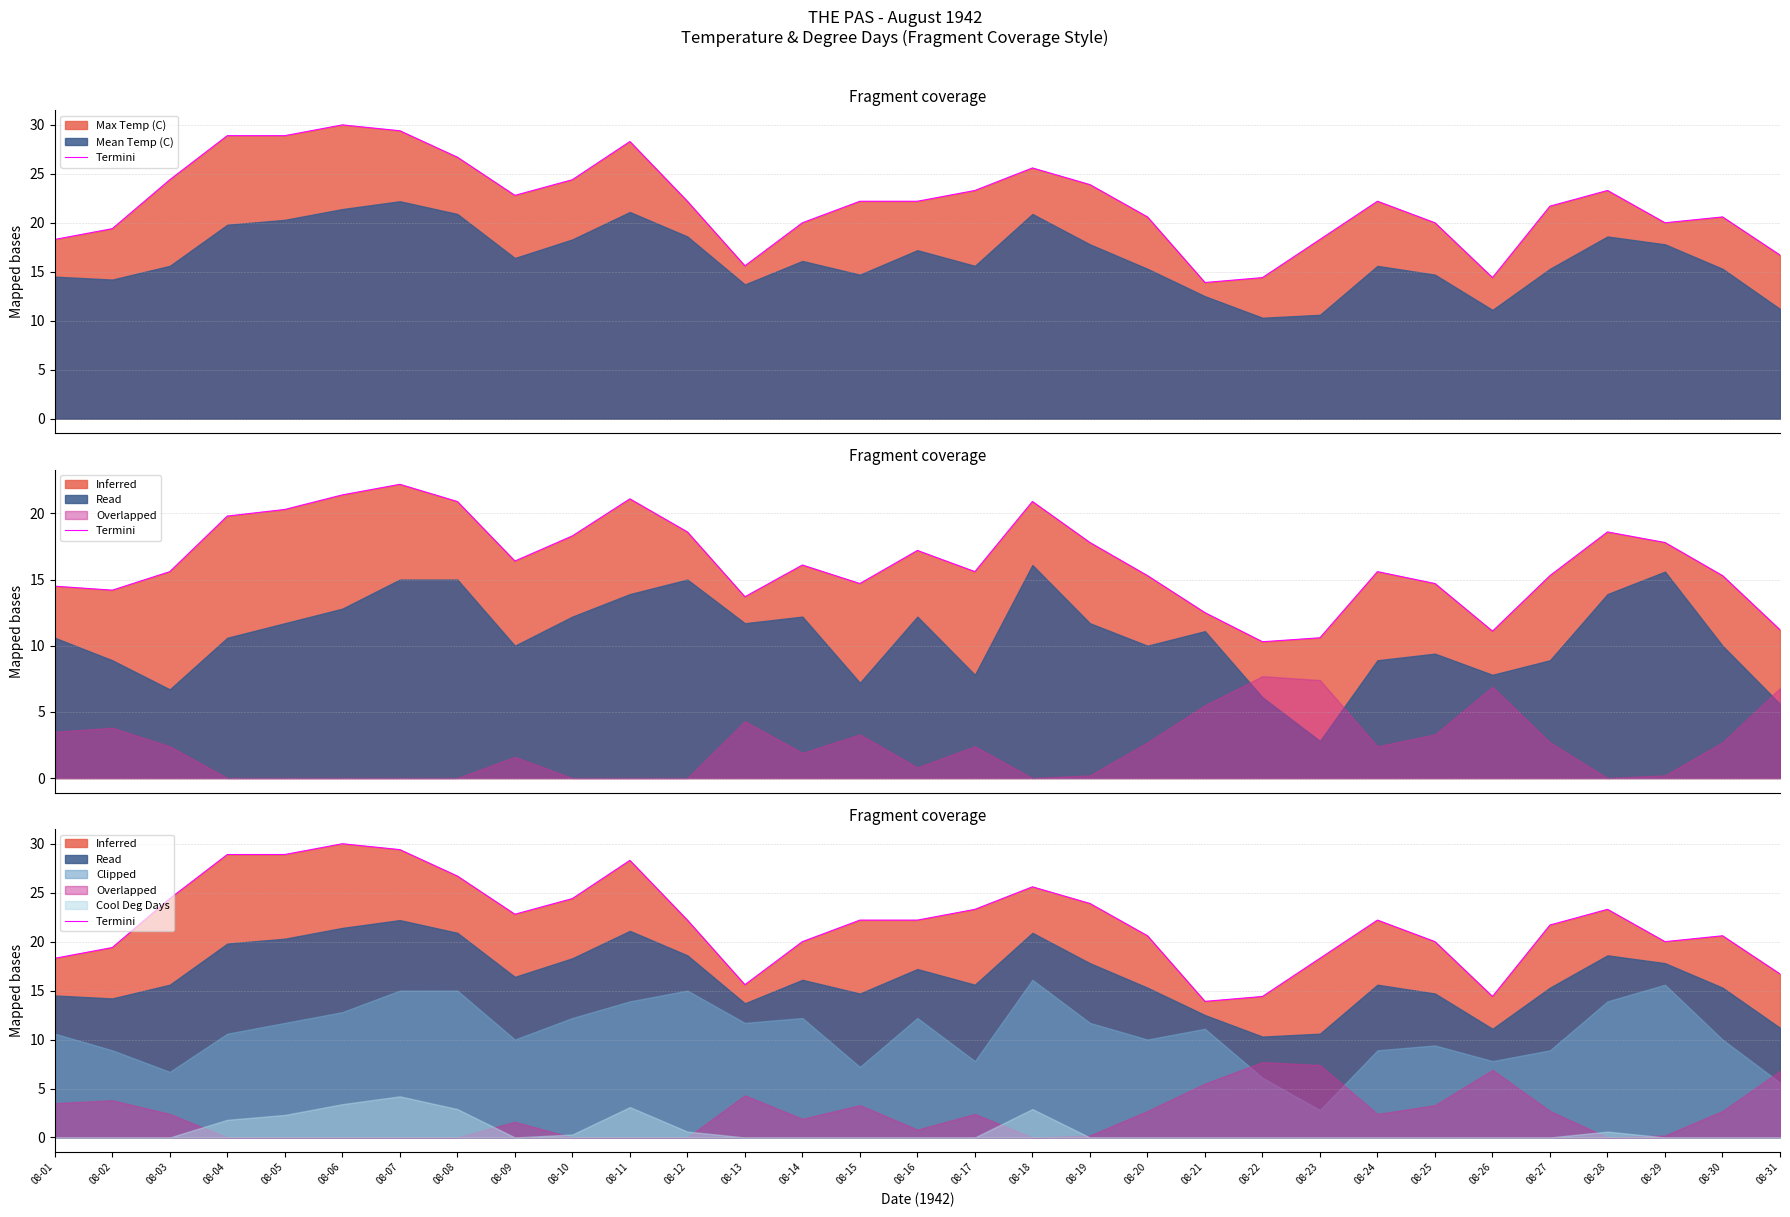

How many data points are less than 22?

14